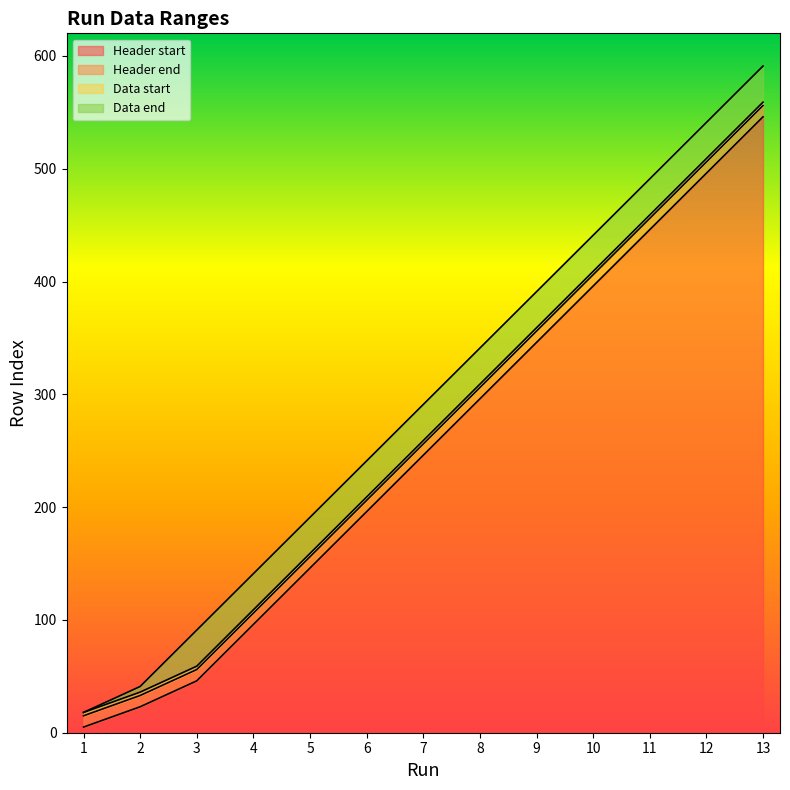

What is the difference between the second highest and minimum values in the Header end series?

491